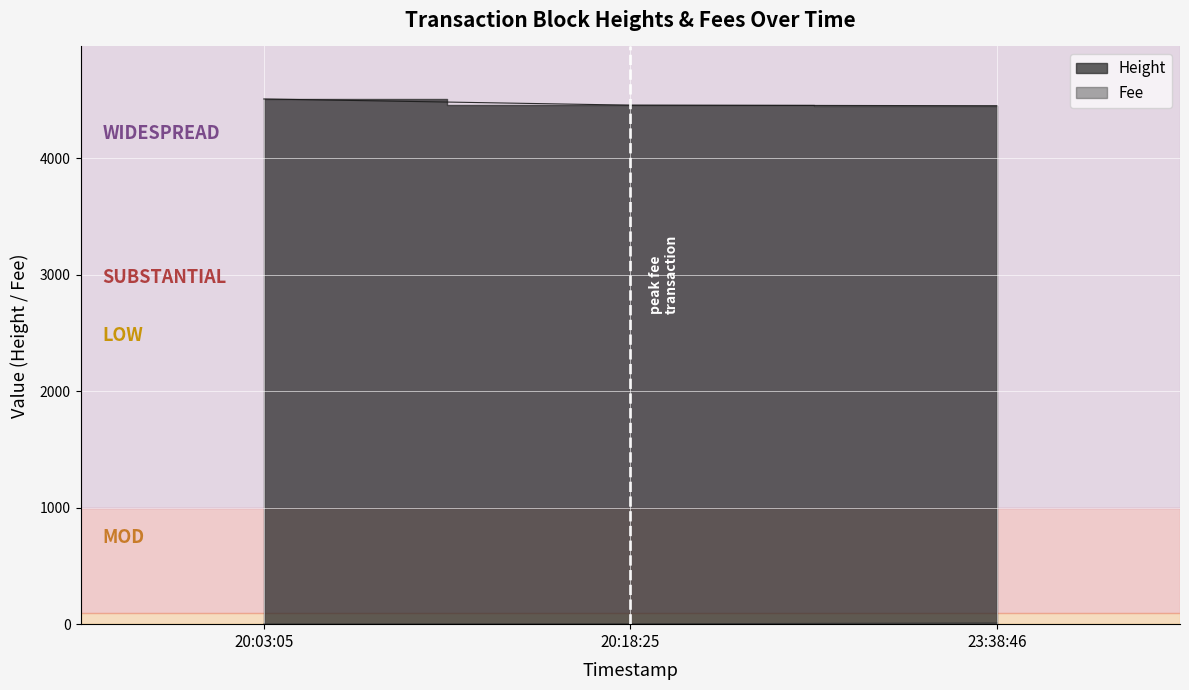

What is the label of the 2nd point from the left?

20:18:25